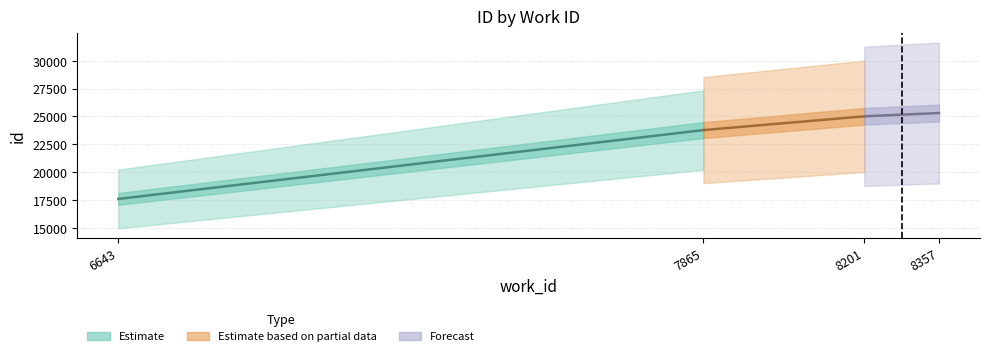

Is it true that Estimate based on partial data equals 15990 at 8201?

False